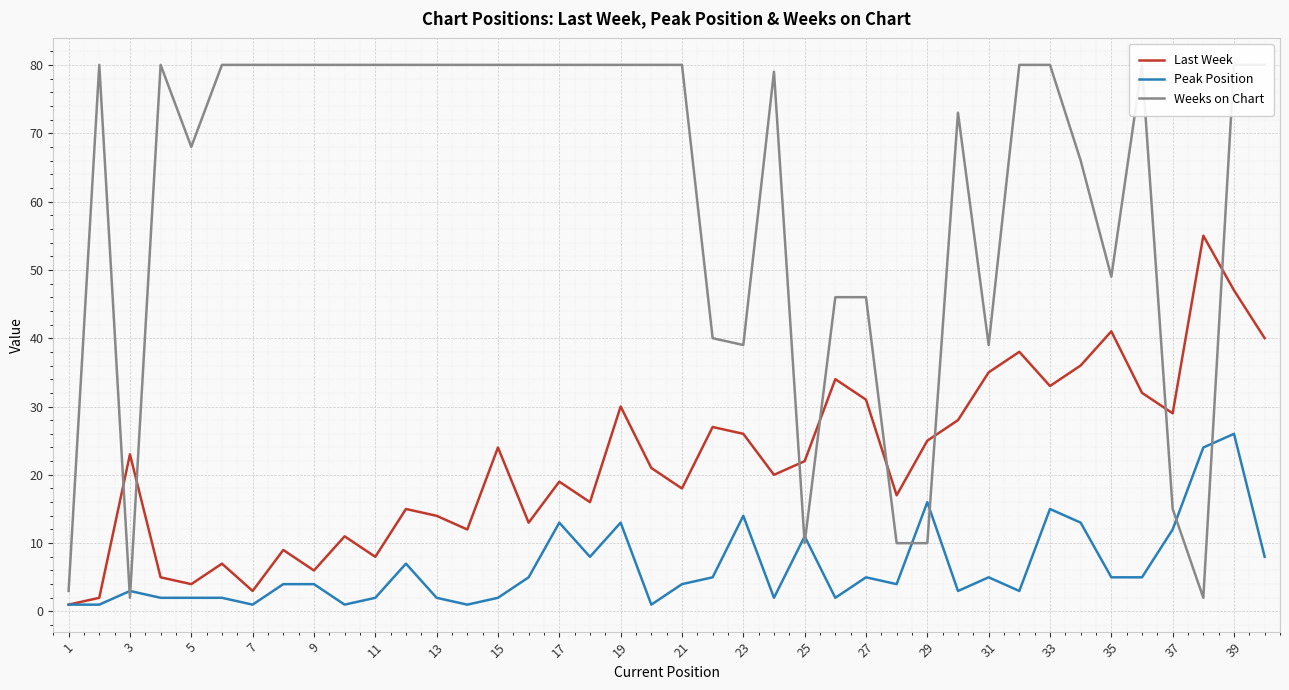

Which series has the largest range (max minus min)?

Weeks on Chart